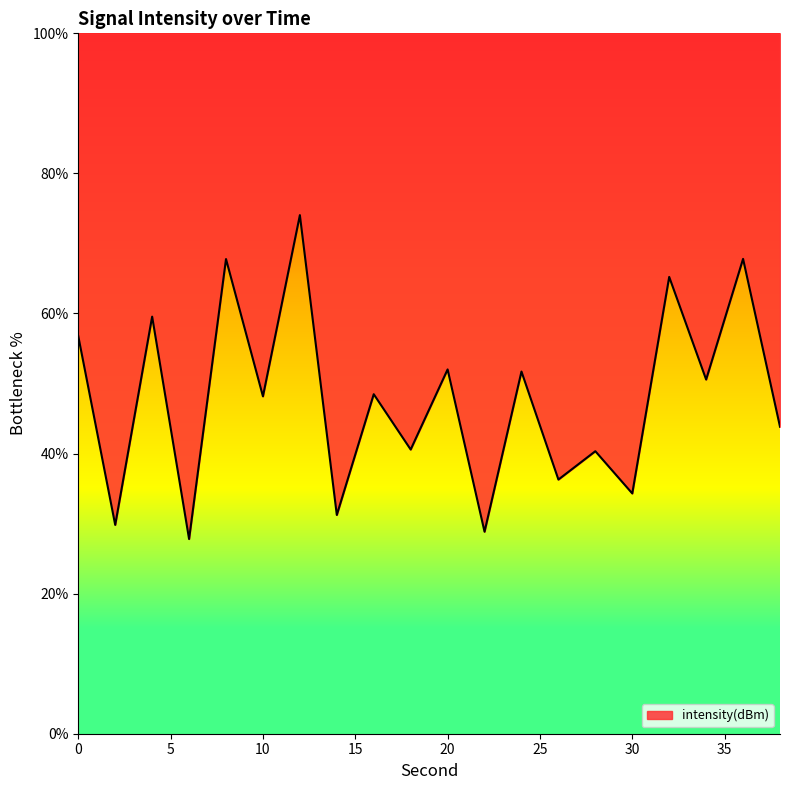

The value at 14 is 31.2. True or false?

True